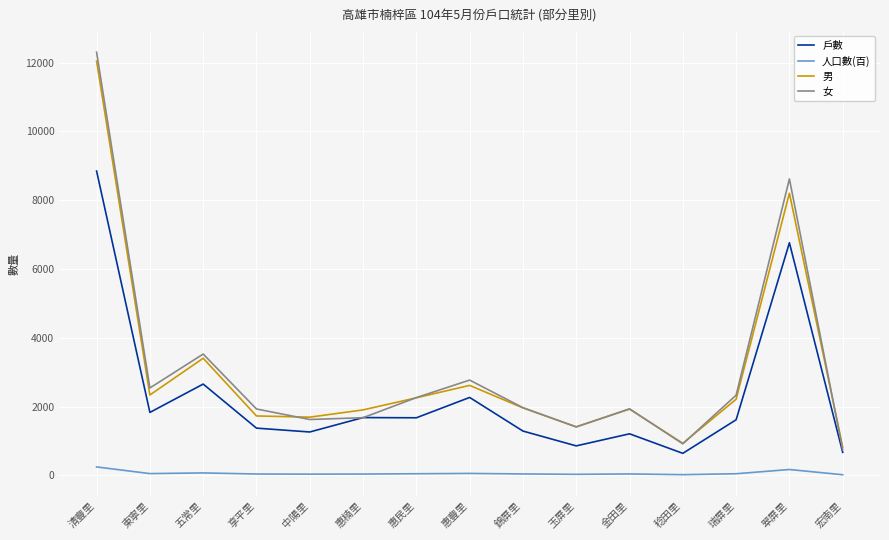

True or false: 男 has a value of 3403 at 五常里.

True